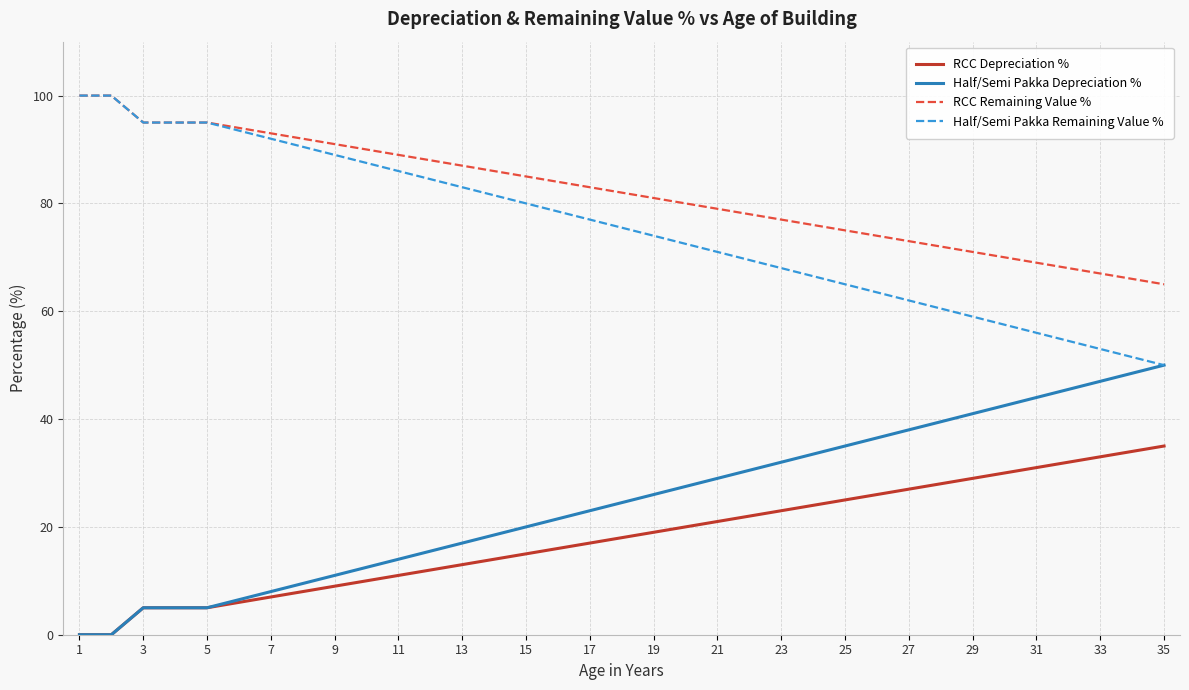

What is the highest value of the RCC Remaining Value % series?

100.0